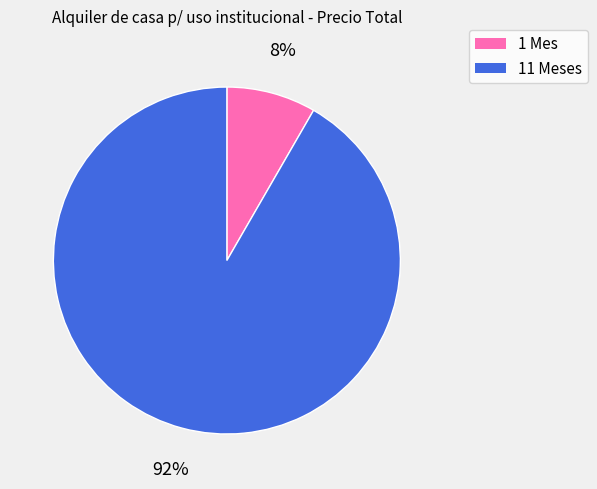

To the nearest percent, what is the combined percentage of 11 Meses and 1 Mes?

100%